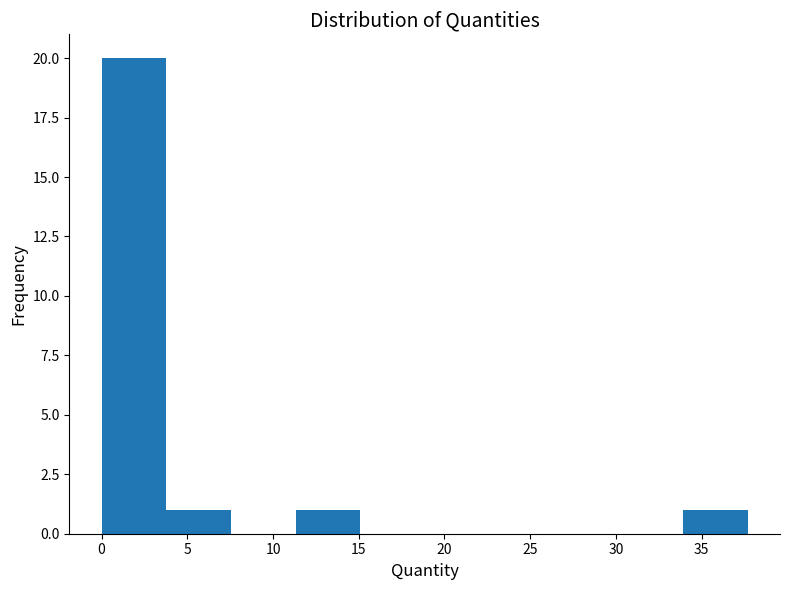

How tall is the bar that spans 0.0 to 4.0 on the x-axis? Neither the bar edges nor the heights are printed on the chart, so give them approximately, as read against the axes.

20